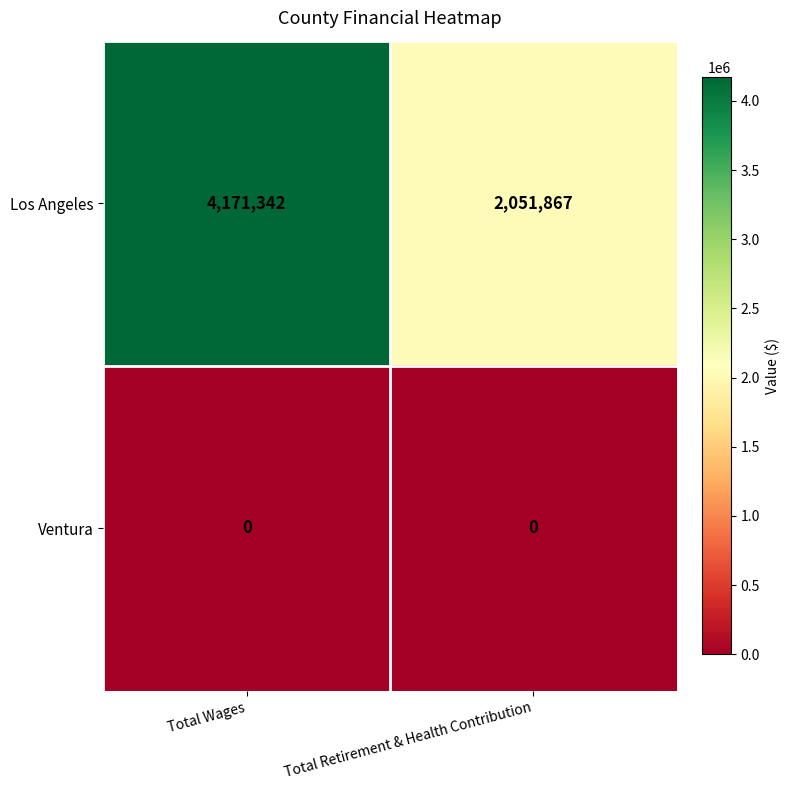

Reading left to right, list all the values displayed in this chart.

Los Angeles: Total Wages=4171342	Total Retirement & Health Contribution=2051867
Ventura: Total Wages=0	Total Retirement & Health Contribution=0